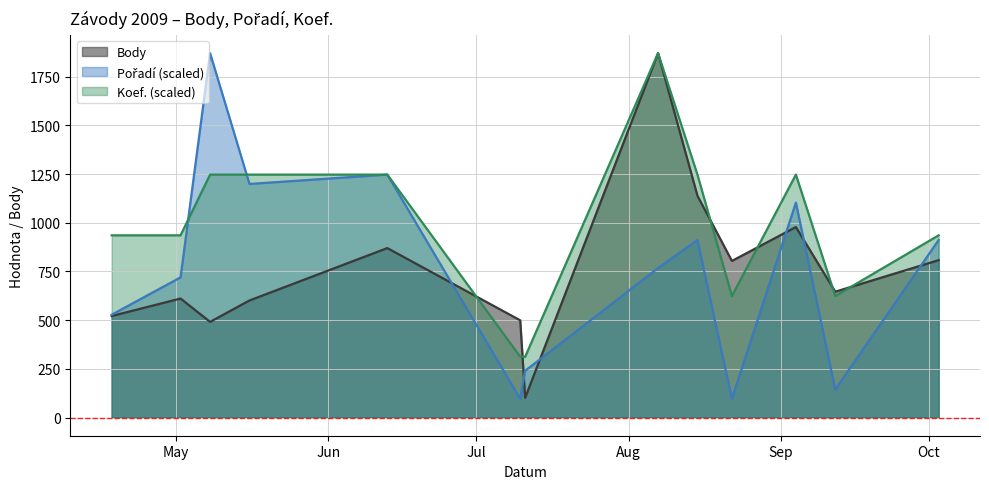

What is the difference between the Koef. values at 2009-08-22 and 2009-07-11?

311.8